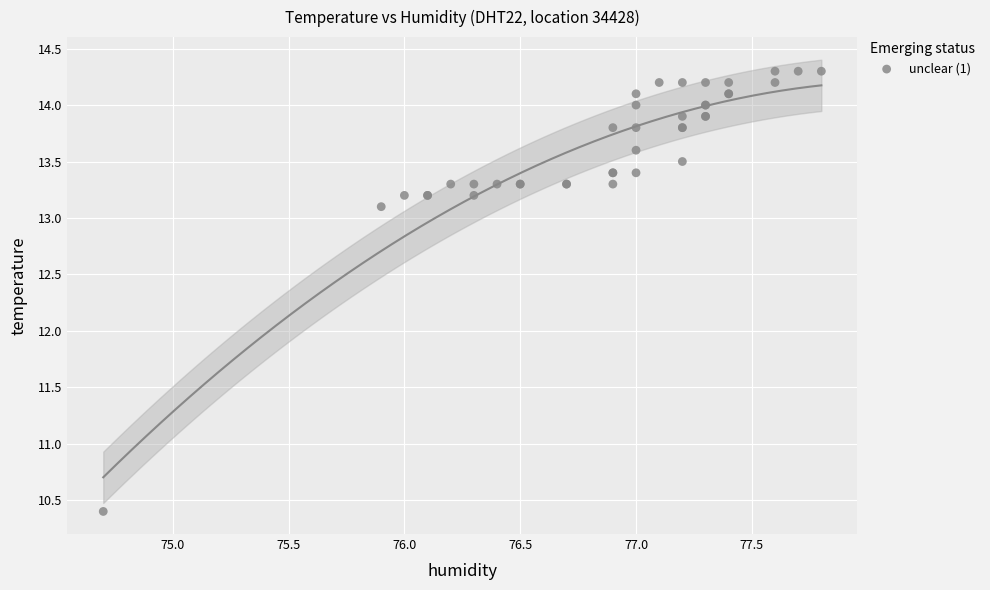

What Y value in the scatter plot is closest to 12?

13.1